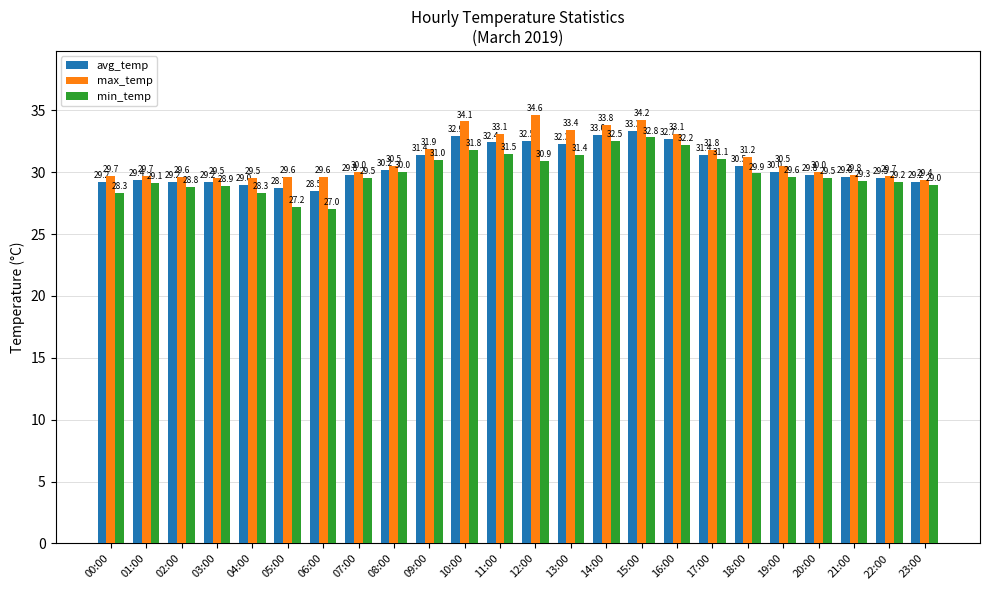

True or false: max_temp has a value of 33.8 at 14:00.

True